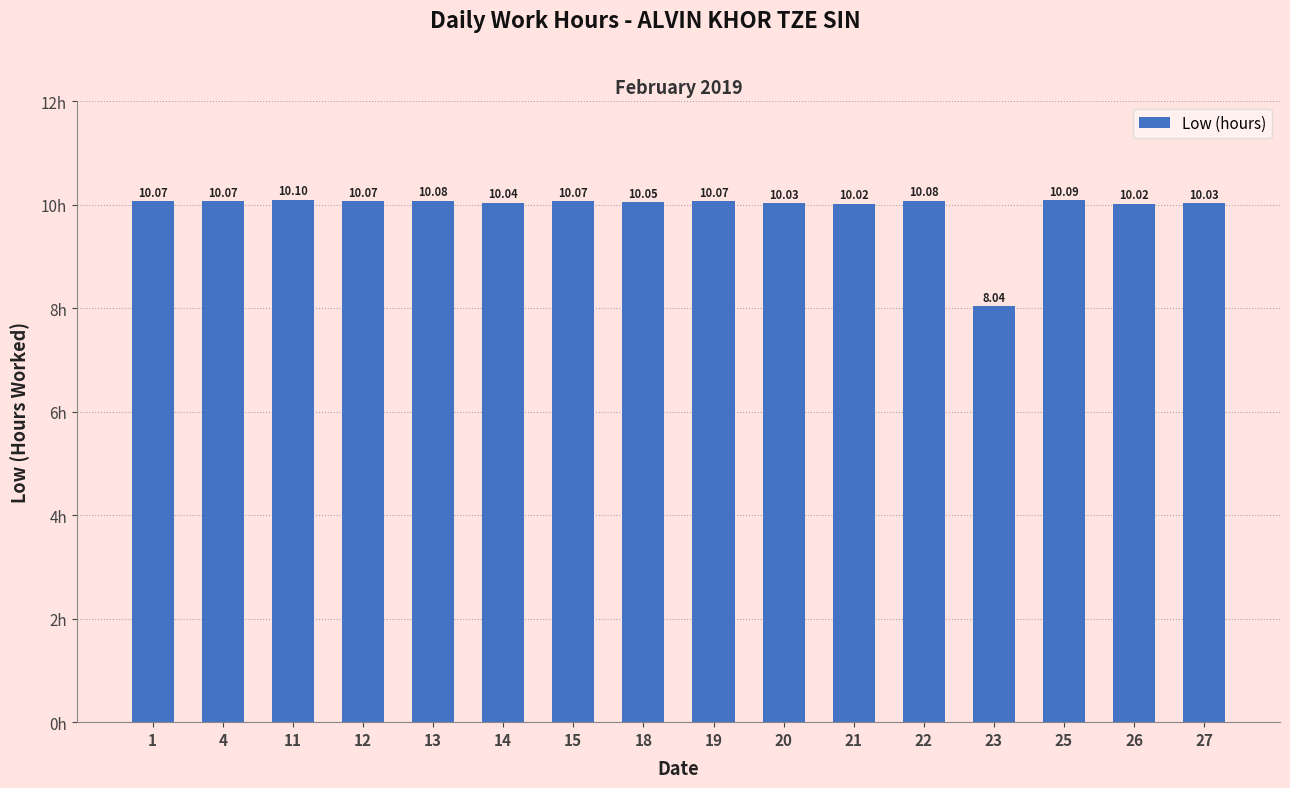

What is the ratio of the value at 11 to the value at 4?

1.0